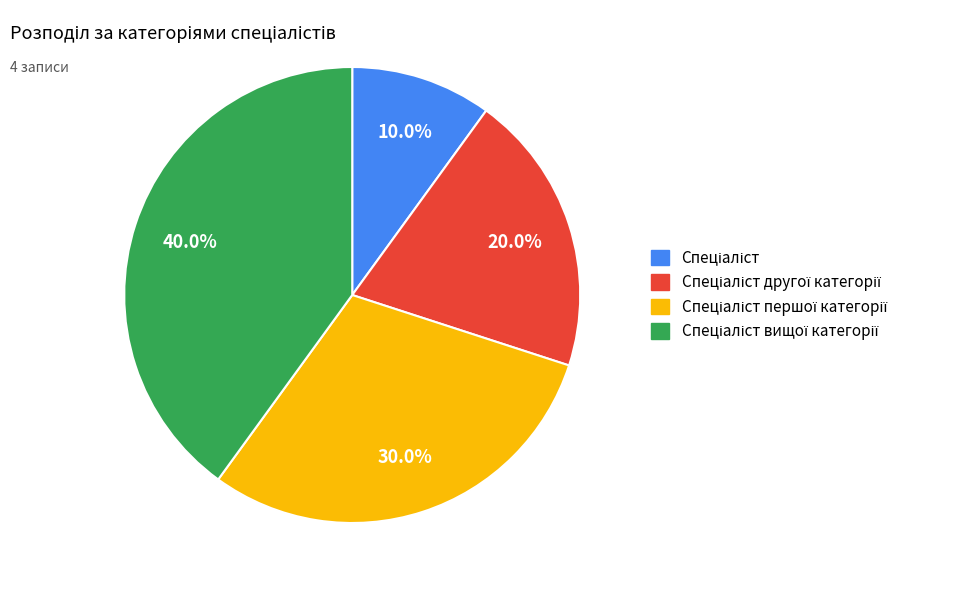

How many segments does this pie chart have?

4